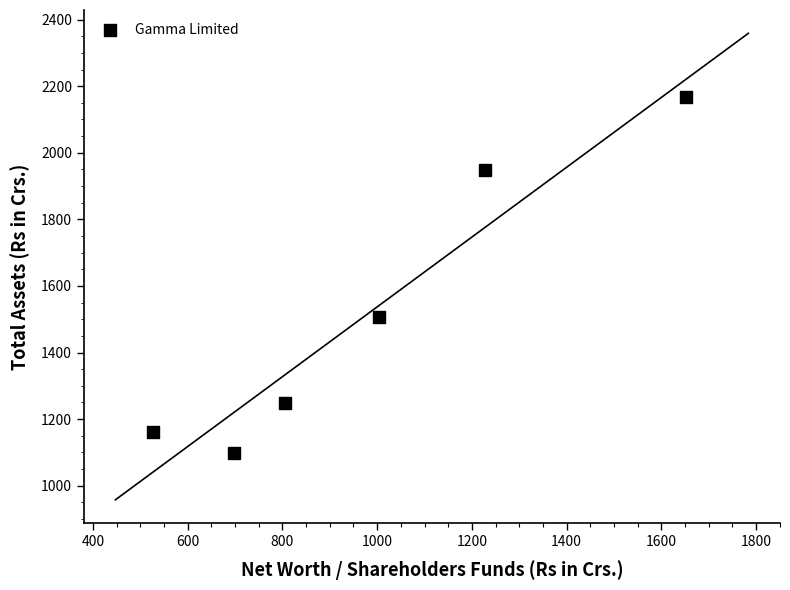

What Y value in the scatter plot is closest to 1632?

1507.9